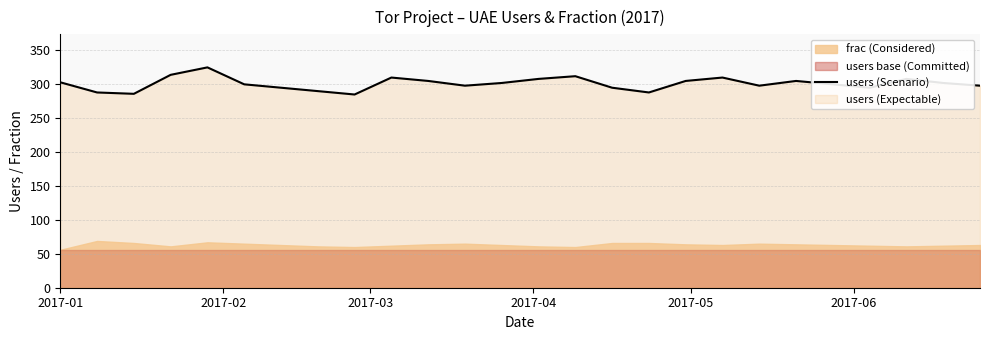

Does the chart display data point markers on the line(s)?

No